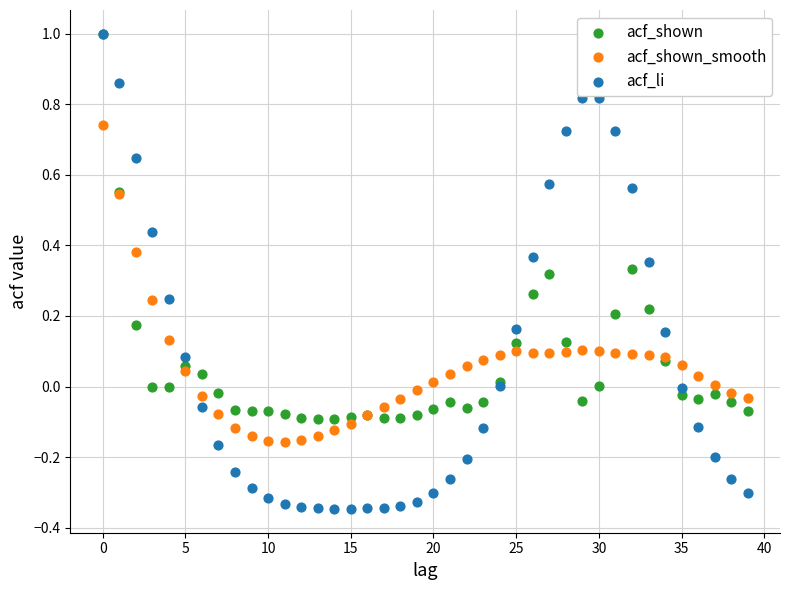

What are all the series names shown in the legend?

acf_shown, acf_shown_smooth, acf_li